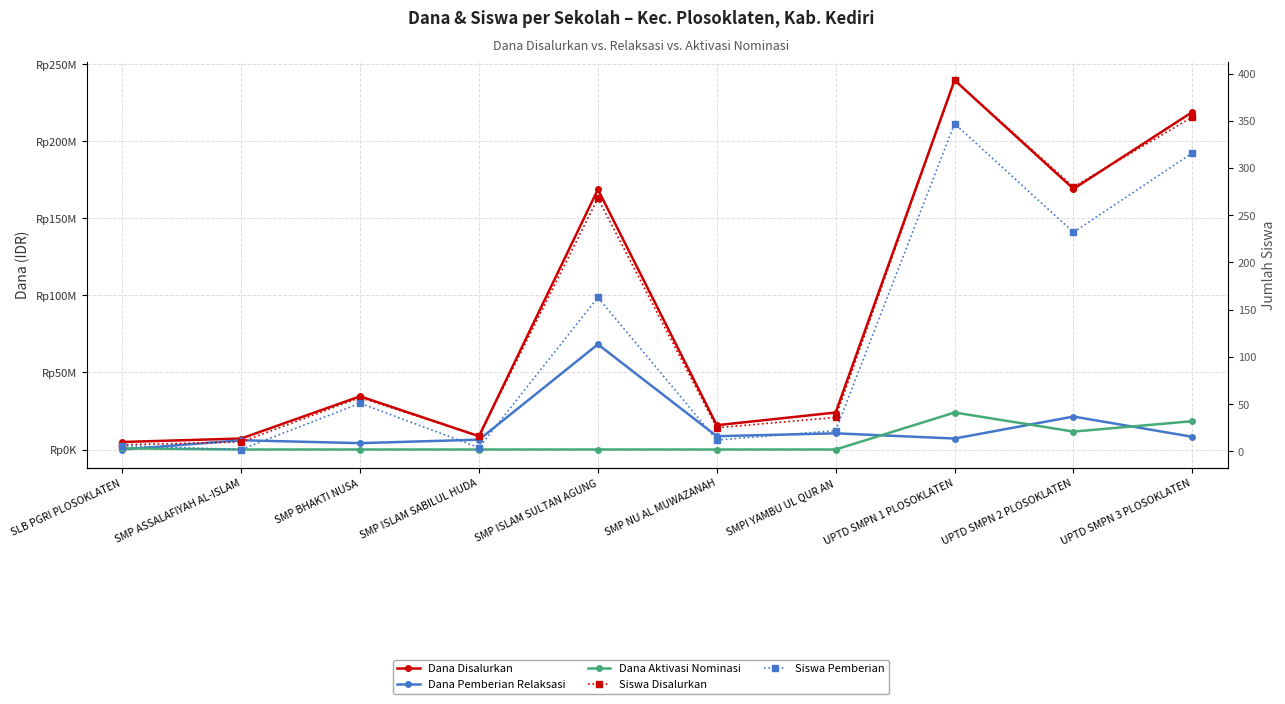

The value of Siswa Pemberian at SMP NU AL MUWAZANAH is 12. True or false?

True